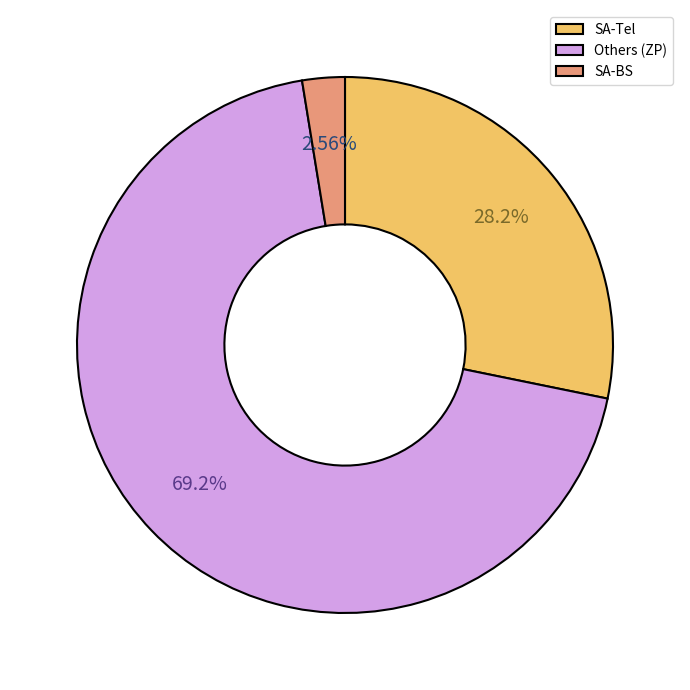

Count the number of slices in the pie.

3